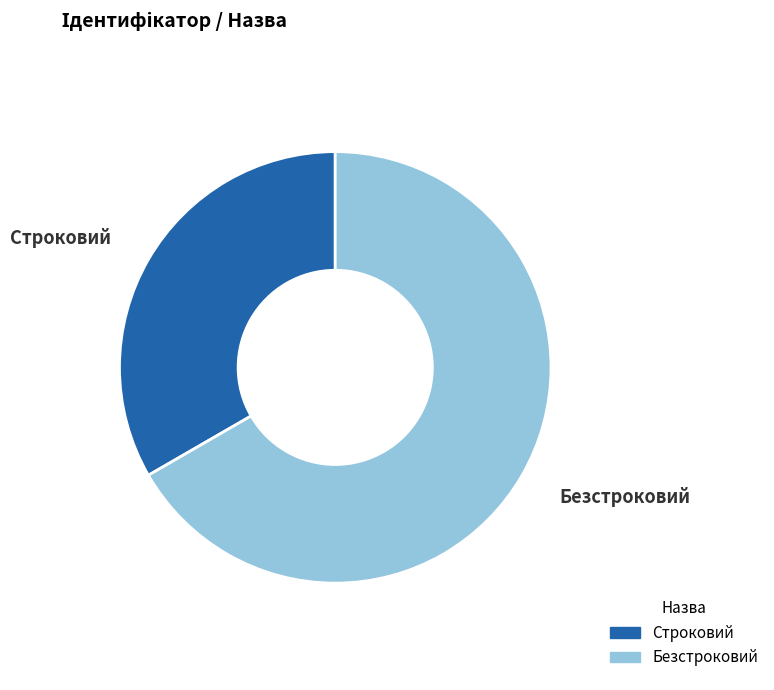

Is the sum of Безстроковий and Строковий greater than half?

Yes